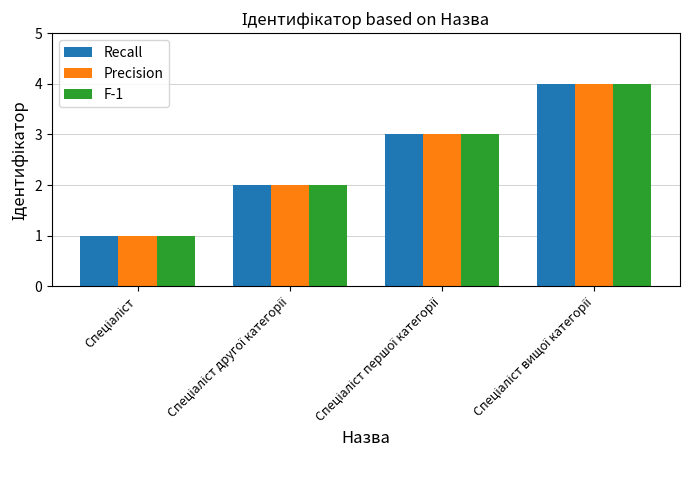

What is the maximum value shown in the chart?

4